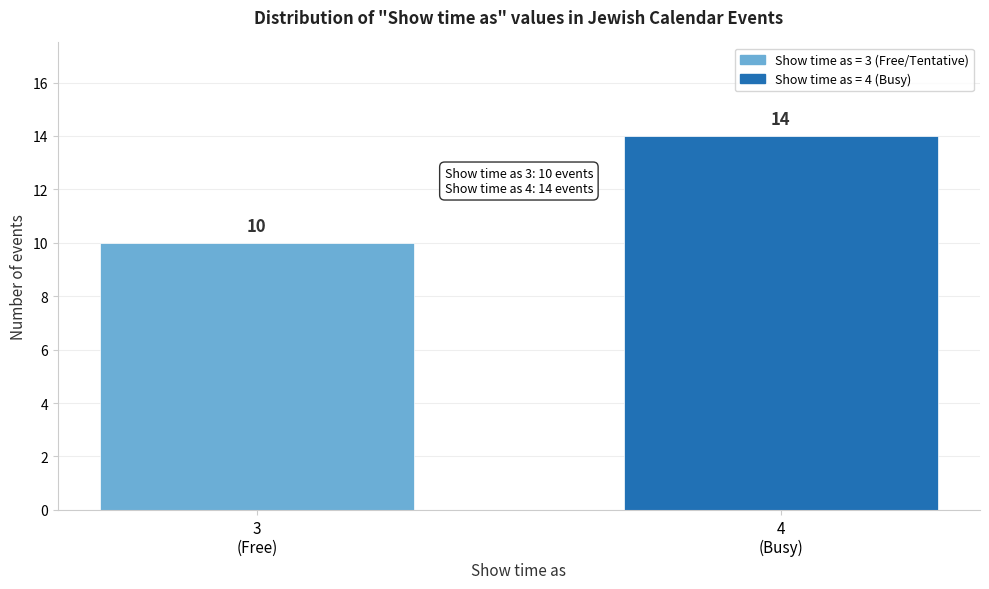

Reading right to left, transcribe all the data shown in this chart.

14	10